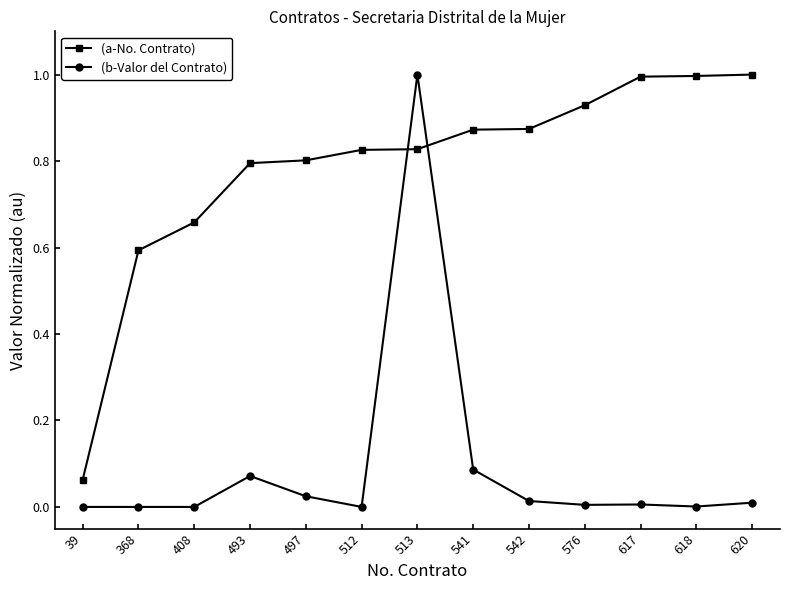

What is the difference between the maximum and minimum values in the (b-Valor del Contrato) series?

1.0